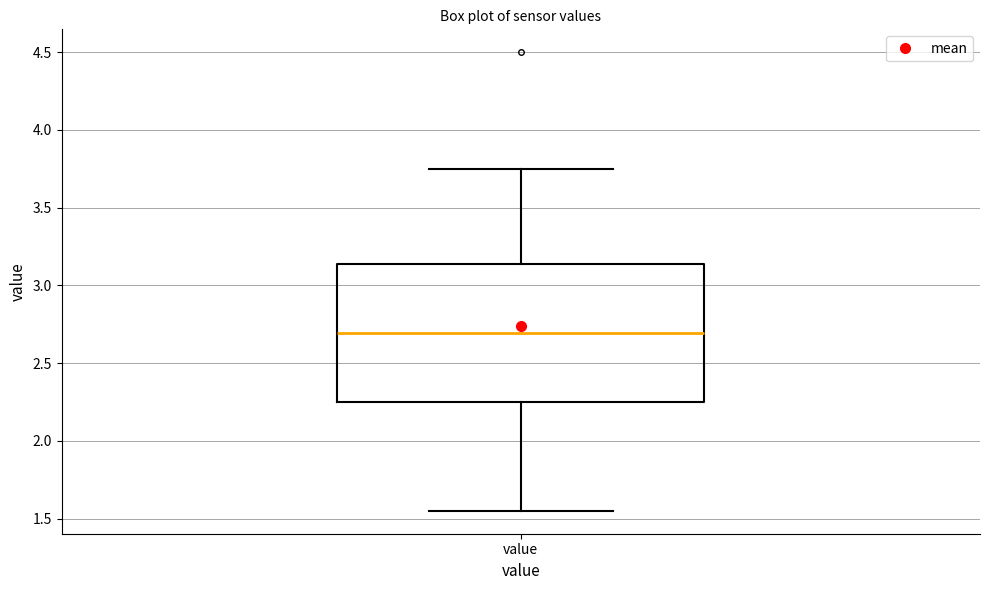

Read this box plot against the y-axis: the position of the median line, the range covered by the box, and the ends of both whiskers. The values are not printed on the chart, so give them approximately, as read against the axis.

median 2.70, box 2.25 to 3.15, whiskers 1.55 to 3.75